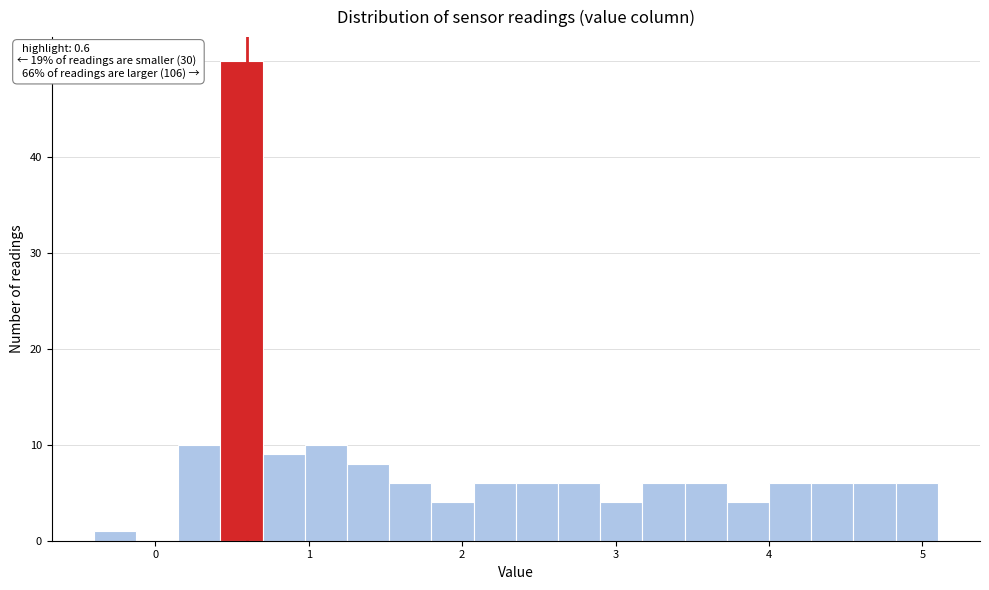

Around what value on the x-axis is the tallest bar? Give the approximate position of its centre, as read against the axis.

0.6